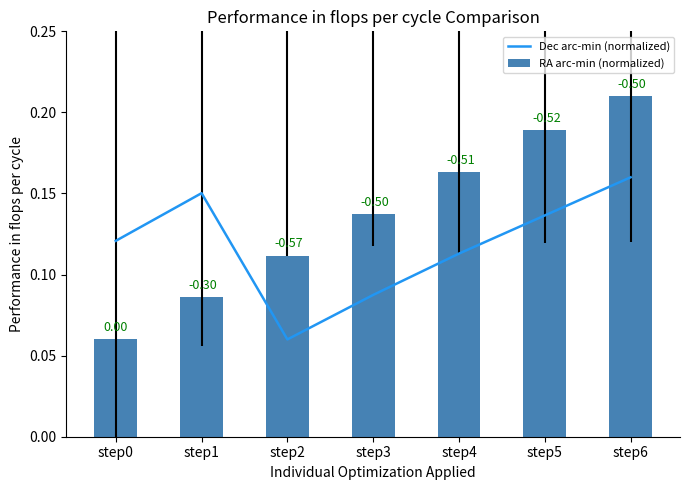

Are the bars grouped side by side (vs. stacked)?

Yes